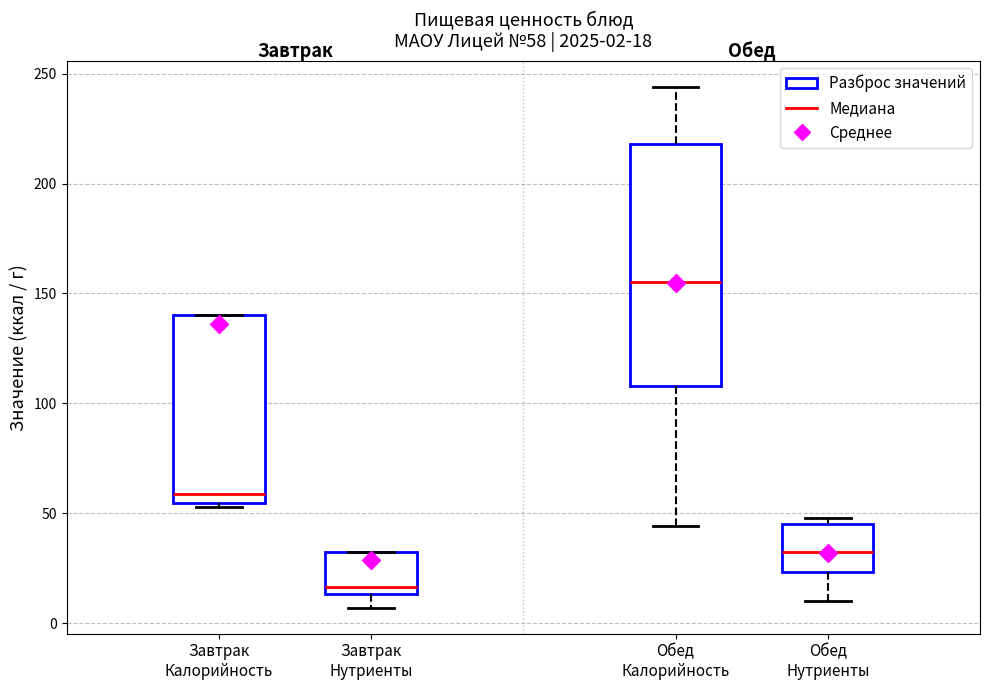

Which box has the lowest median line?

Завтрак Нутриенты